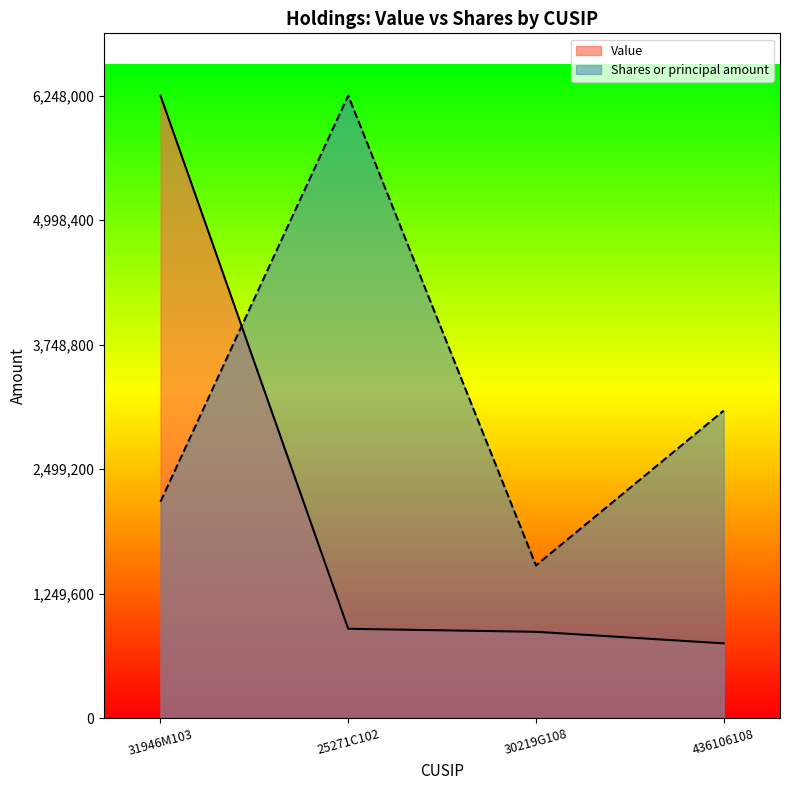

How many intersections are there between Shares or principal amount and Value?

1